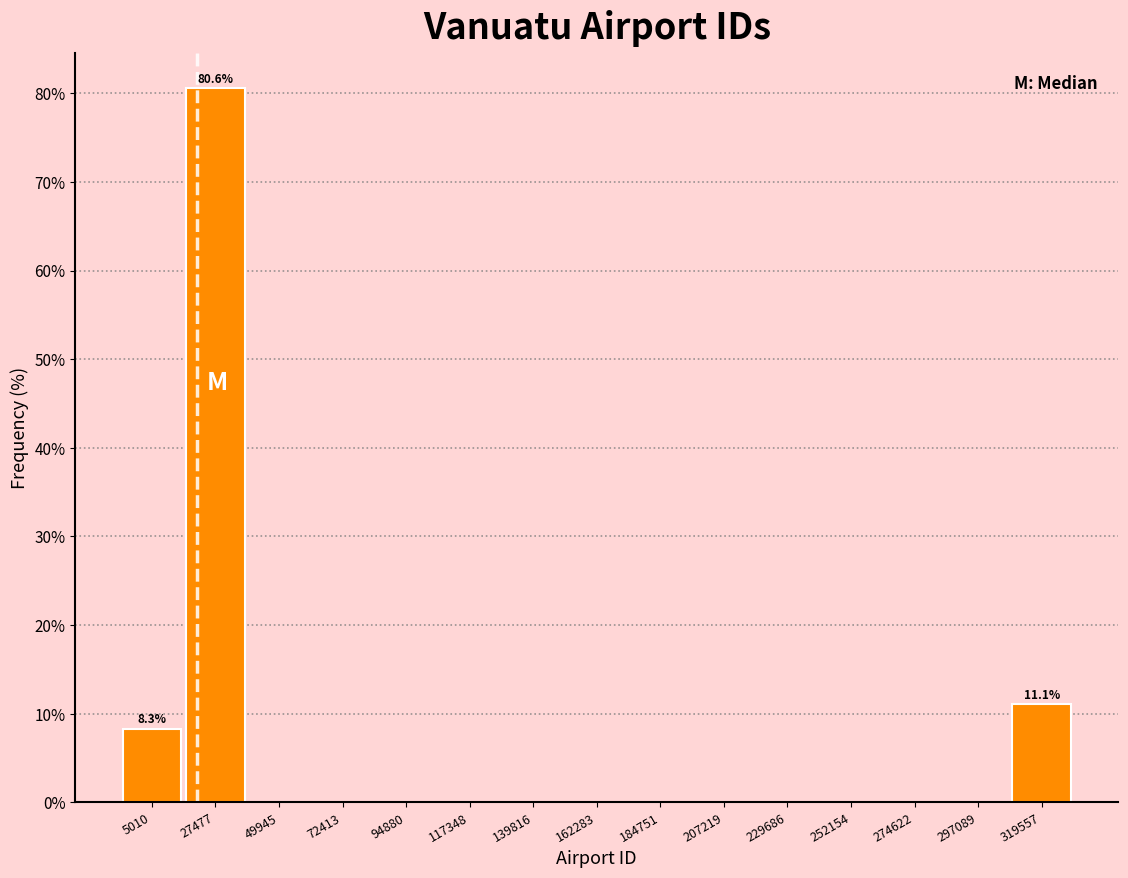

Reading right to left, transcribe all the data shown in this chart.

319557=11.1	297089=0.0	274622=0.0	252154=0.0	229686=0.0	207219=0.0	184751=0.0	162283=0.0	139816=0.0	117348=0.0	94880=0.0	72413=0.0	49945=0.0	27477=80.6	5010=8.3